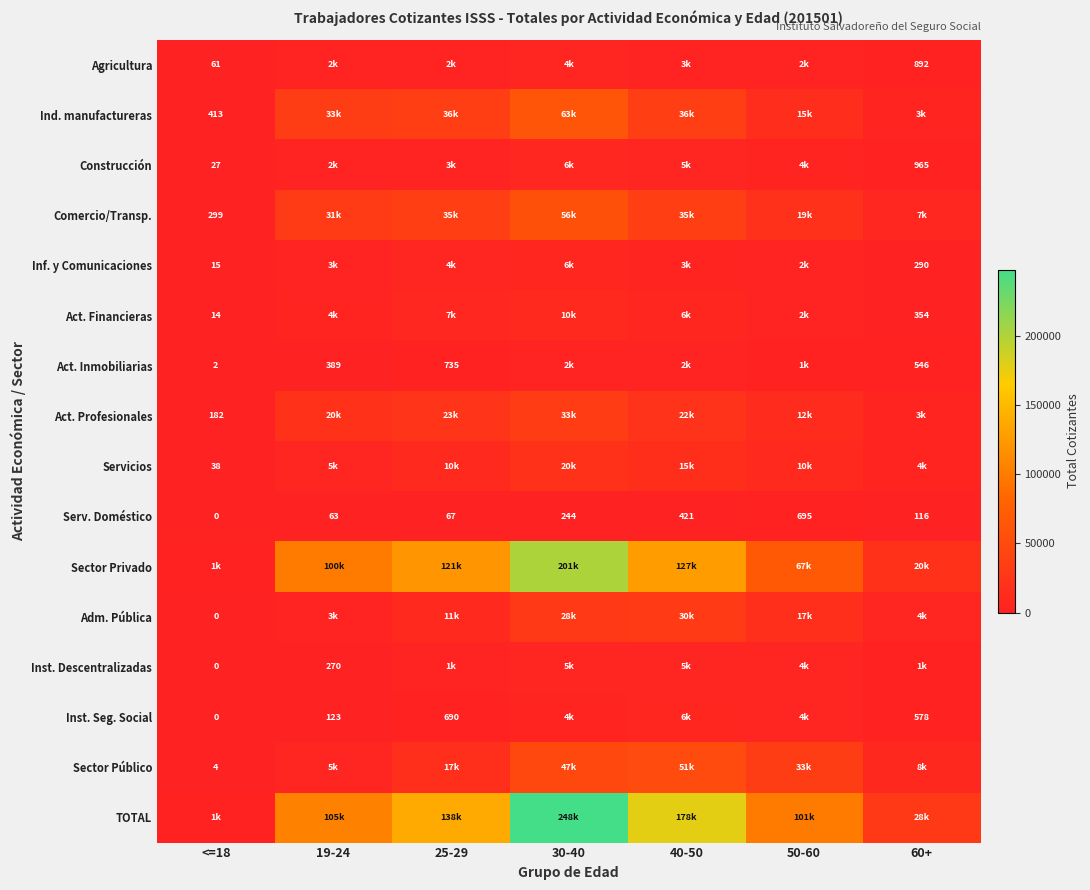

What is the maximum value shown in the chart?

247930